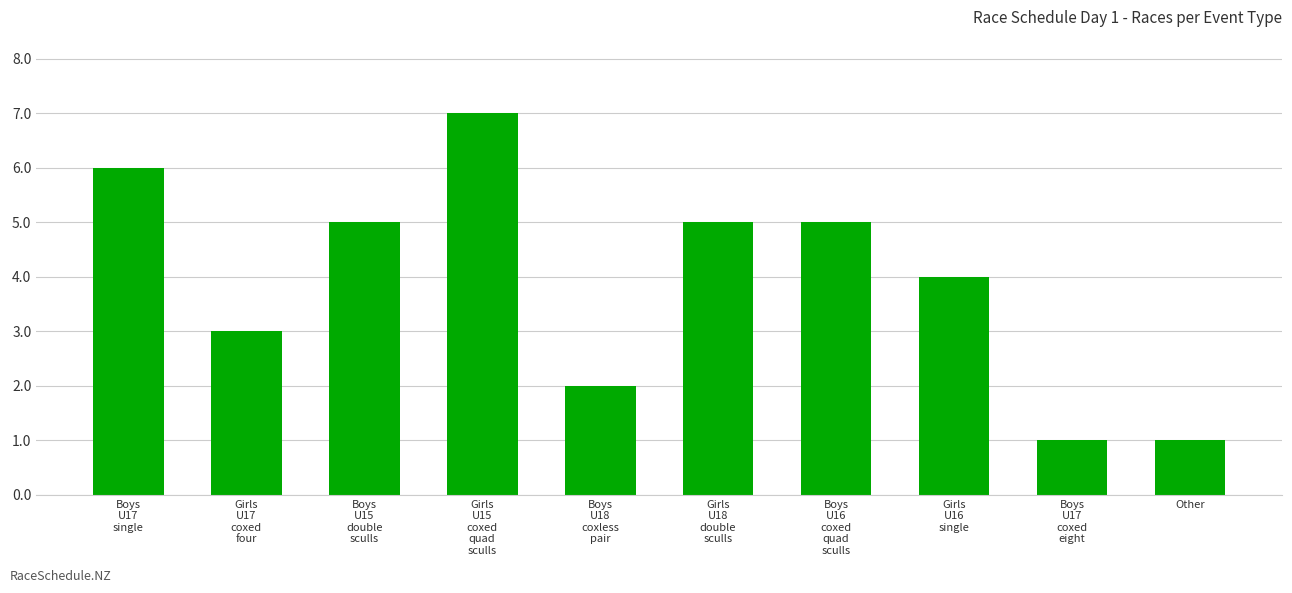

What is the maximum value shown in the chart?

7